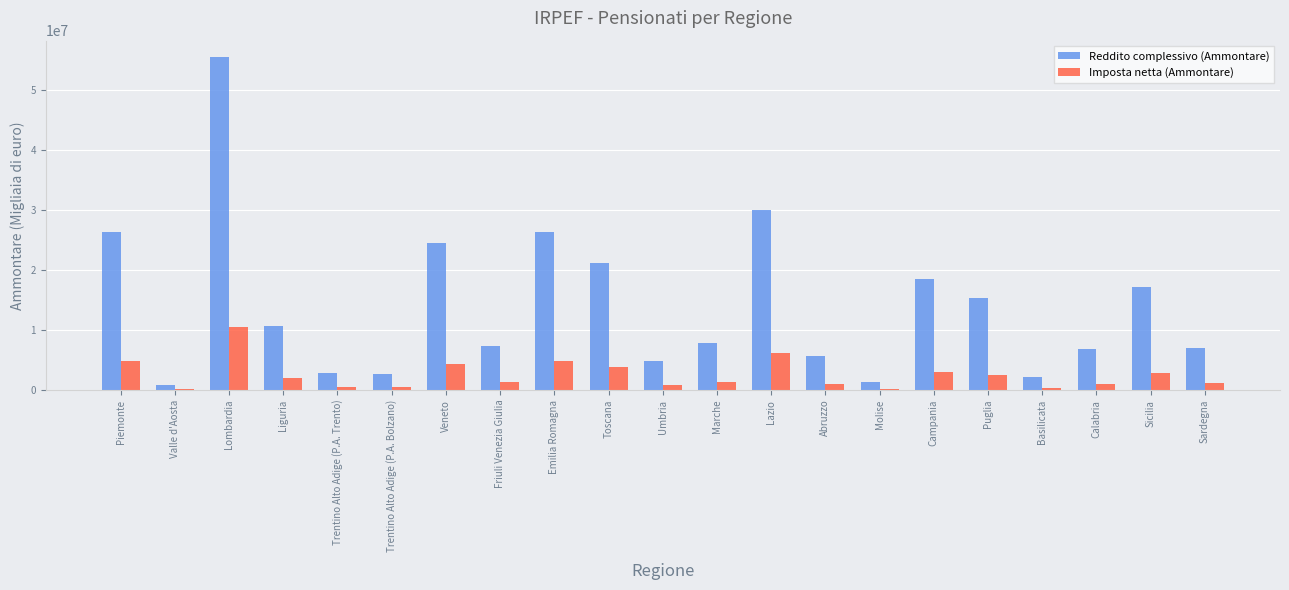

How many data points does each series have?

21